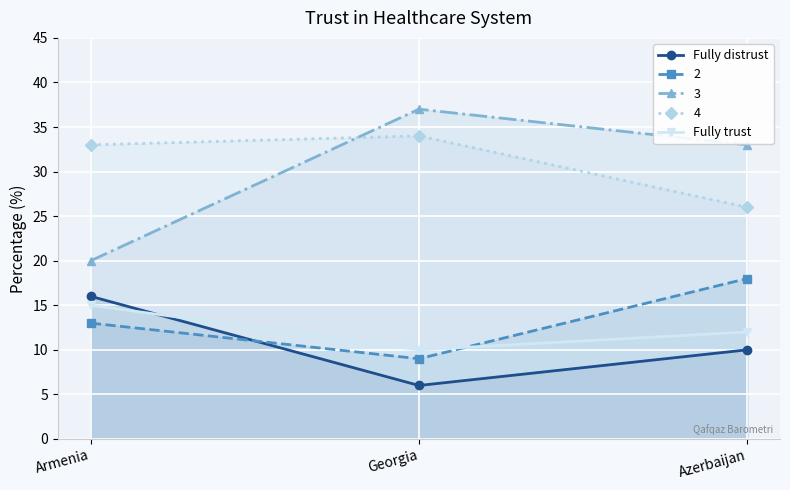

How many series are shown in this chart?

5